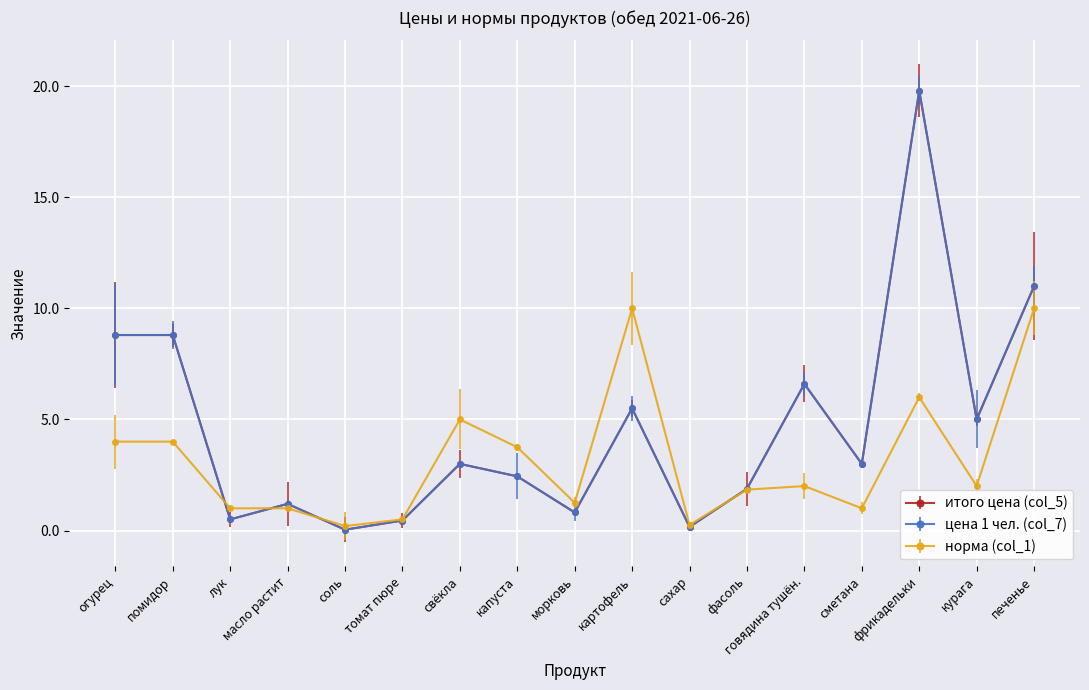

What is the value of the норма (col_1) point at the 16th from the left?

2.0